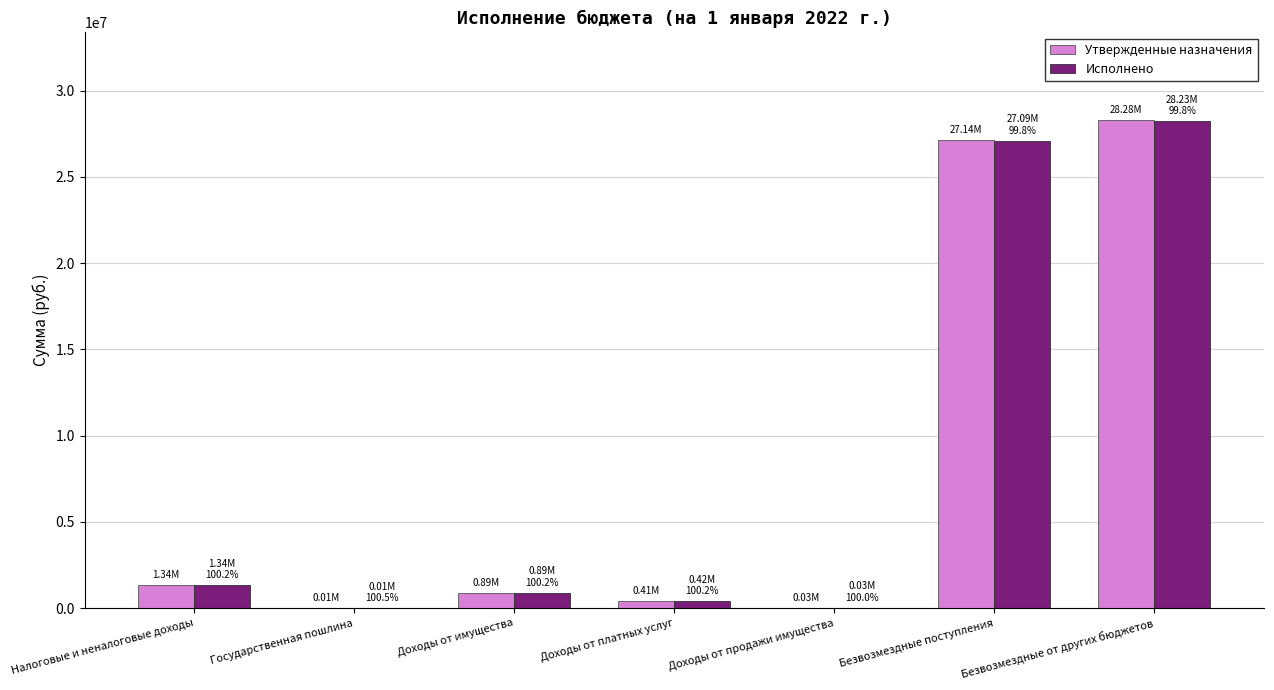

Which category has the highest value across all series?

Безвозмездные от других бюджетов